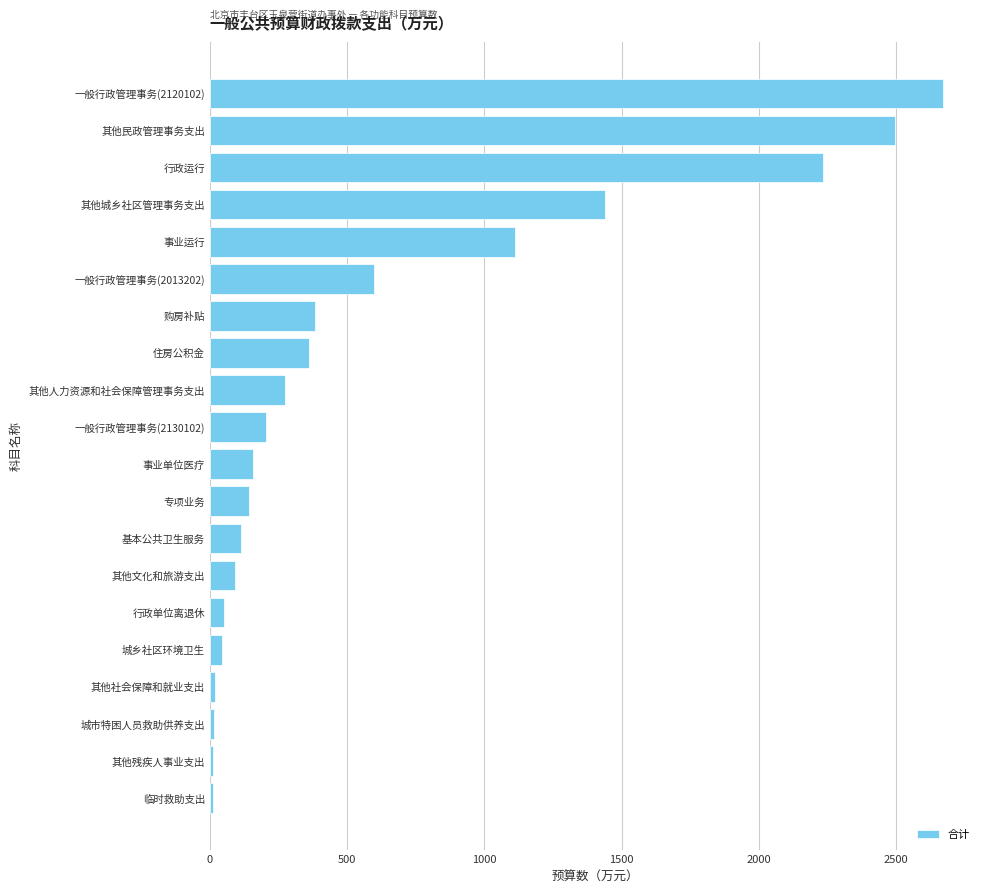

At which label is the value closest to 1341?

其他城乡社区管理事务支出